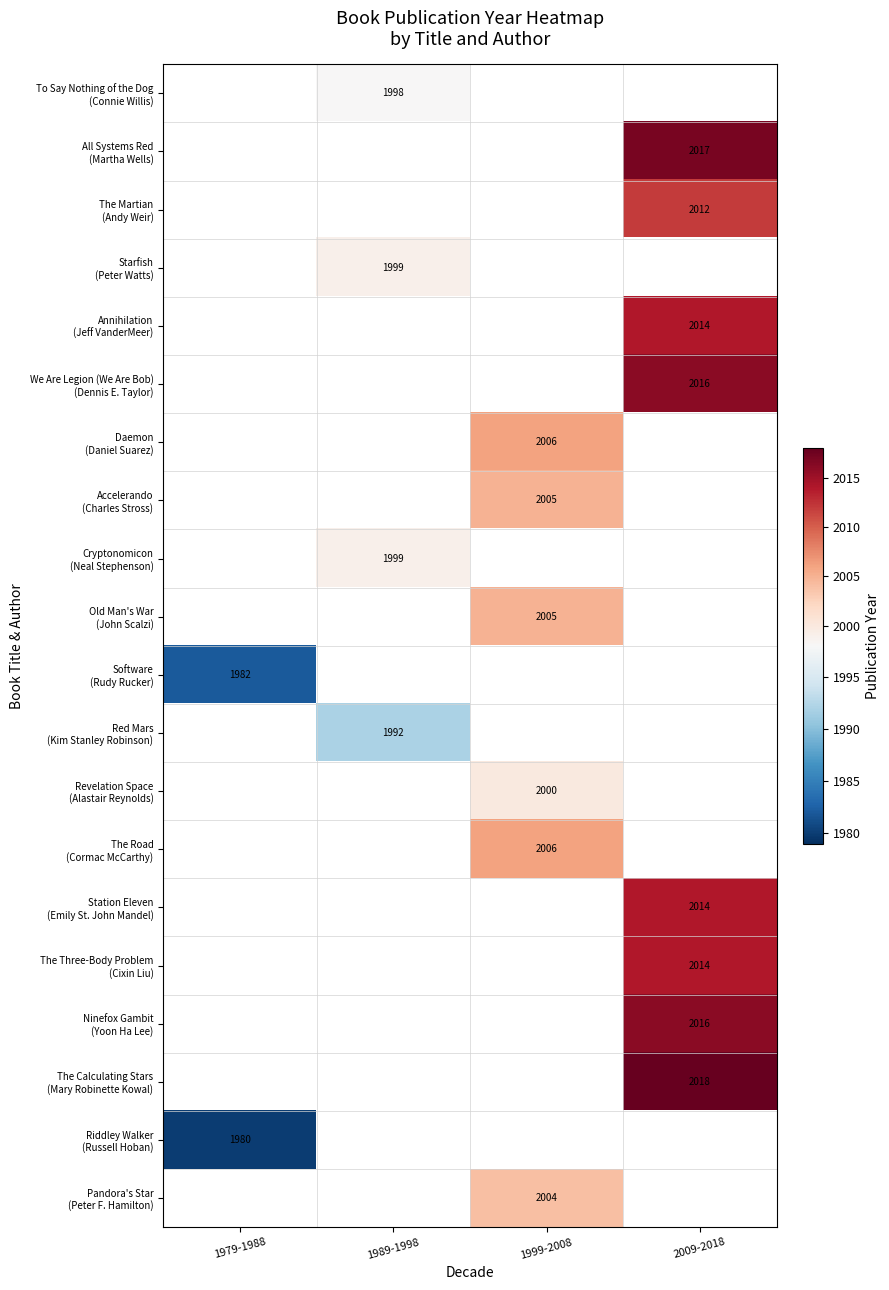

True or false: Daemon (Daniel Suarez) has a value of 3358.7 at 1999-2008.

False